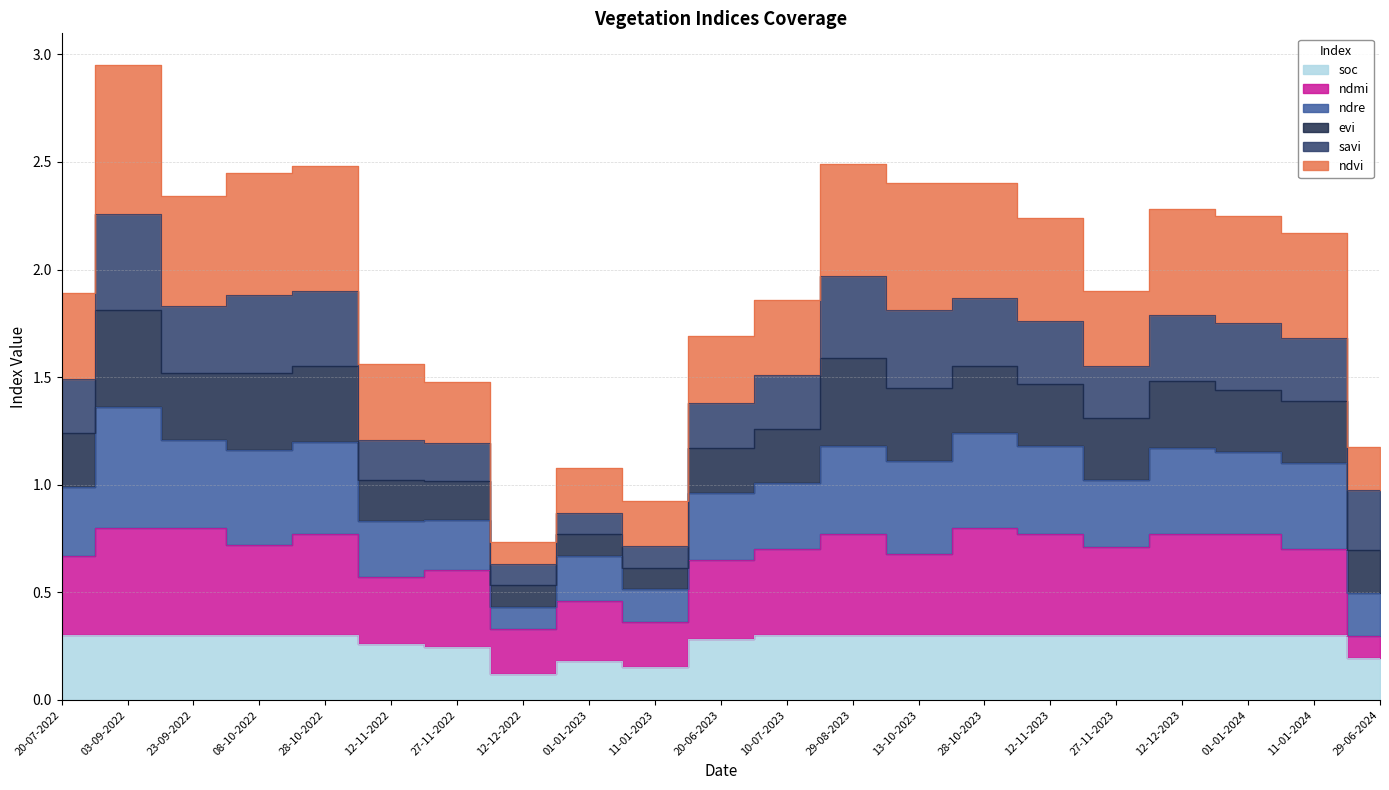

Where is the first local minimum for ndmi?

08-10-2022